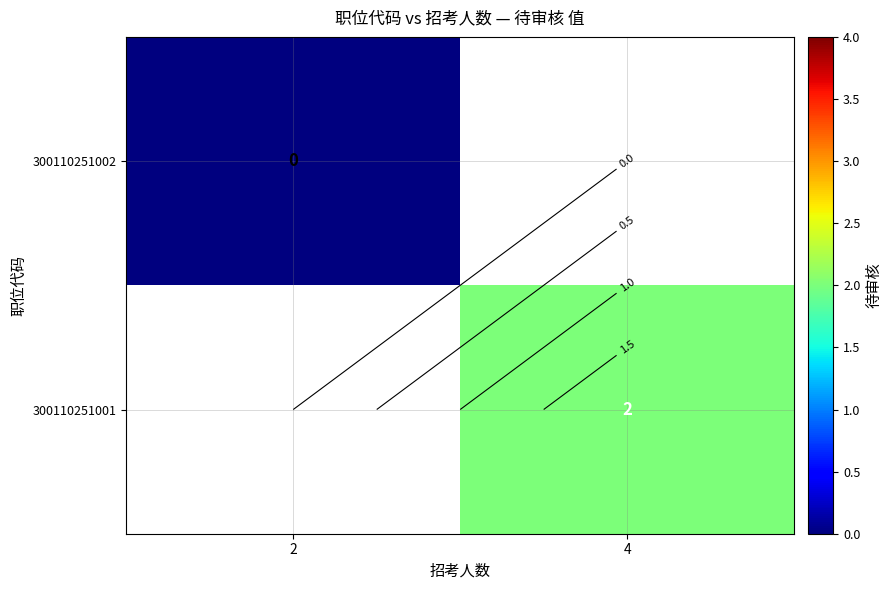

At how many categories does at least one series exceed 0?

1